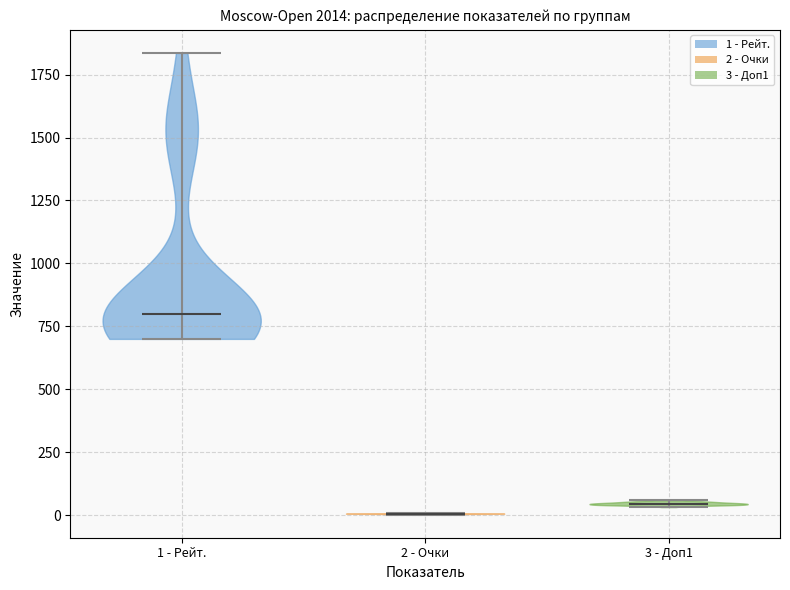

Reading left to right, read every violin against the y-axis: where its median line is, and the lowest and highest points it reaches. The values are not printed on the chart, so give them approximately, as read against the axis.

1 - Рейт.: median line 800, lowest point 700, highest point 1850
2 - Очки: median line 0, lowest point 0, highest point 0
3 - Доп1: median line 50, lowest point 50, highest point 50